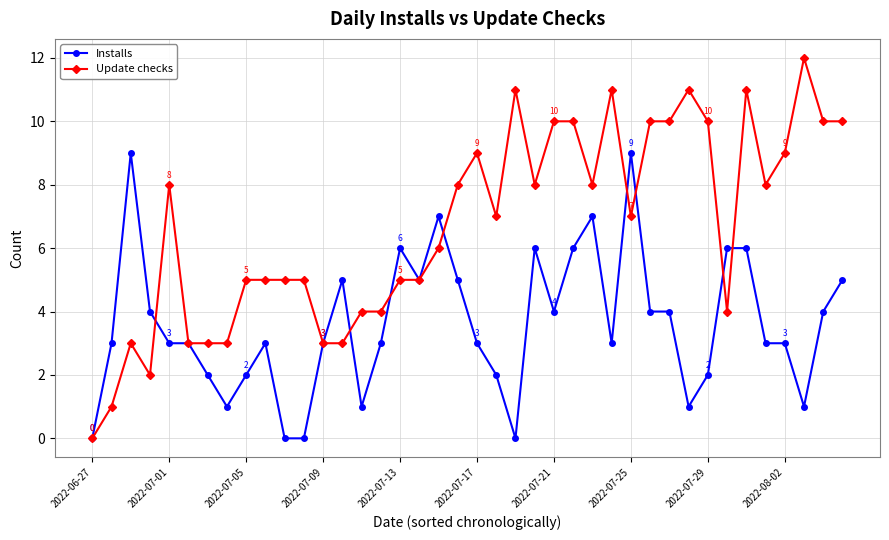

List the series in order of their overall mean, highest first.

Update checks, Installs